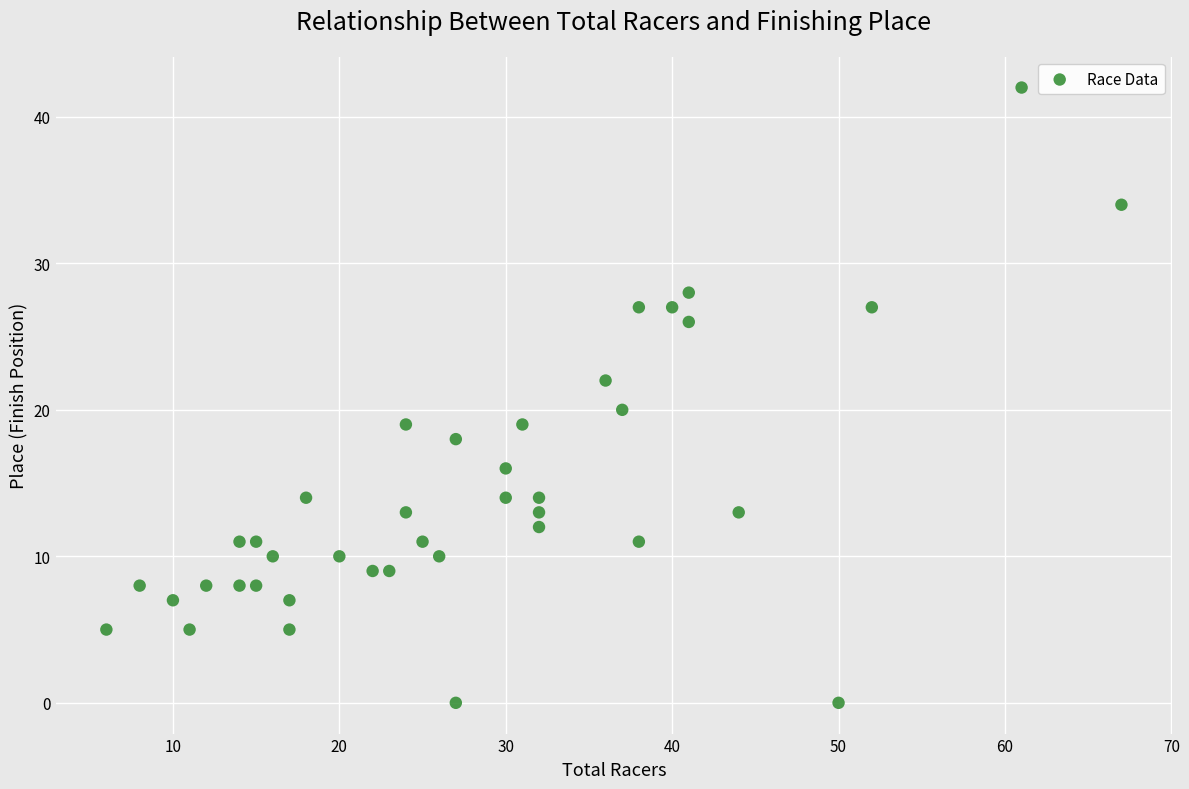

What is the range of Y values (max minus min)?

42